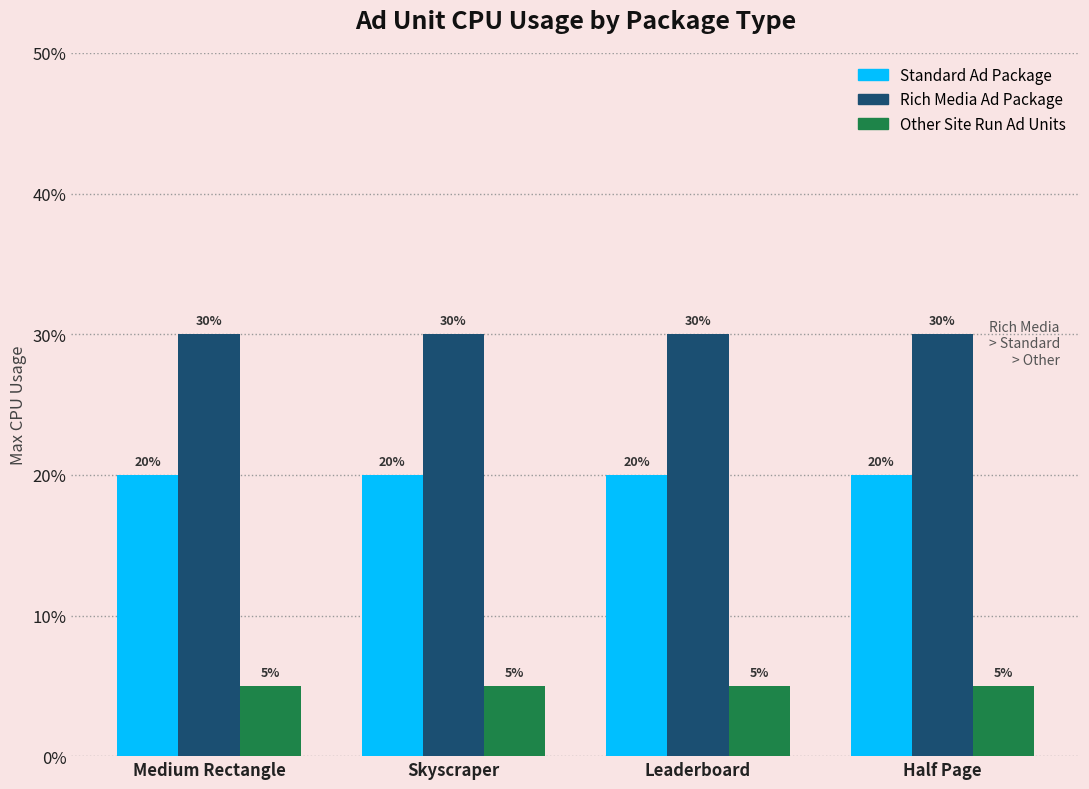

Are the bars grouped side by side (vs. stacked)?

Yes